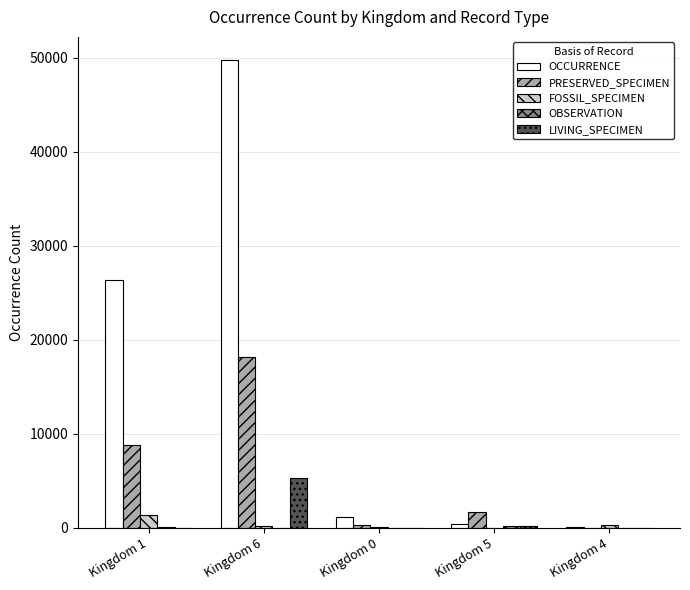

Which series has the largest total across all categories?

OCCURRENCE